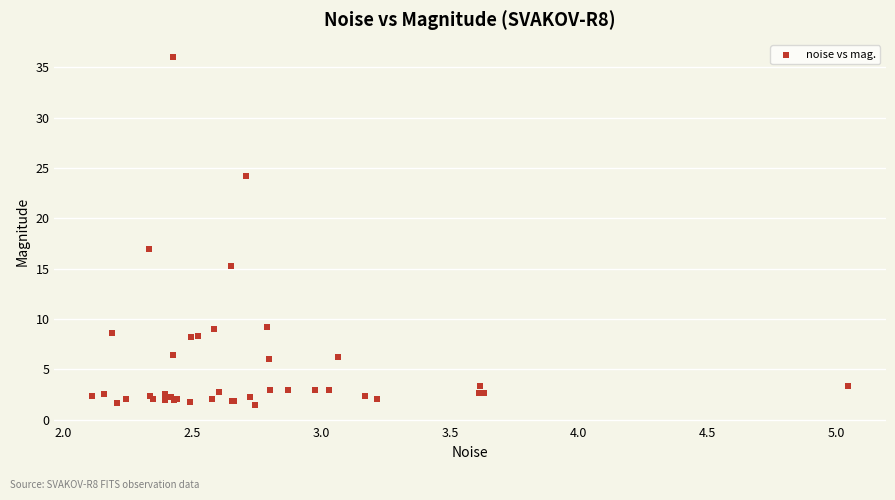

What Y value in the scatter plot is closest to 18?

16.9